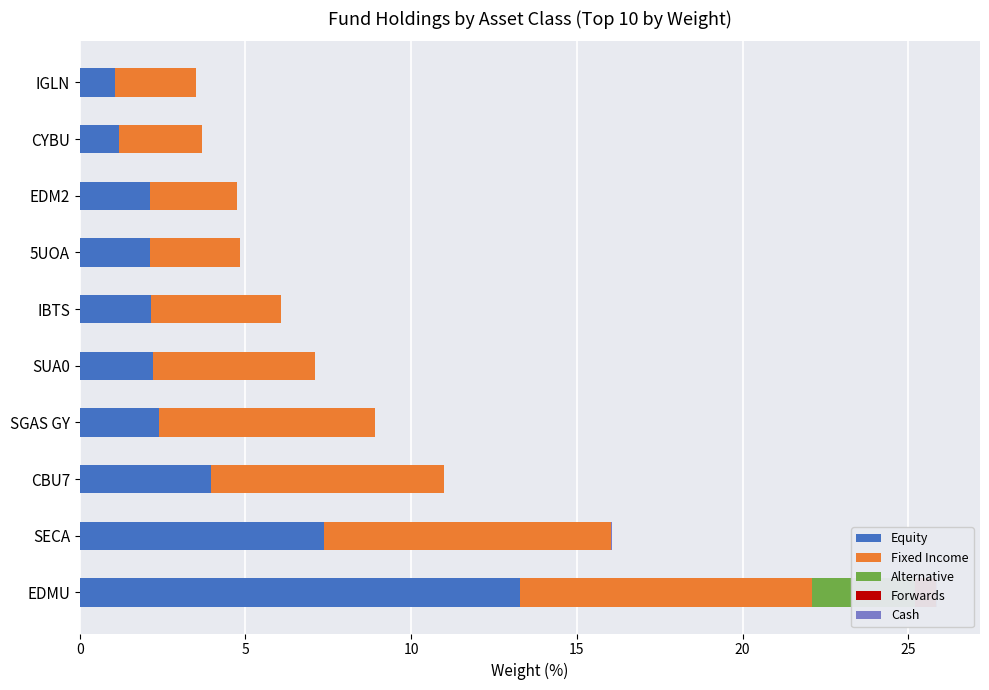

Is the value of Cash at SECA greater than the value of Forwards at SUA0?

Yes